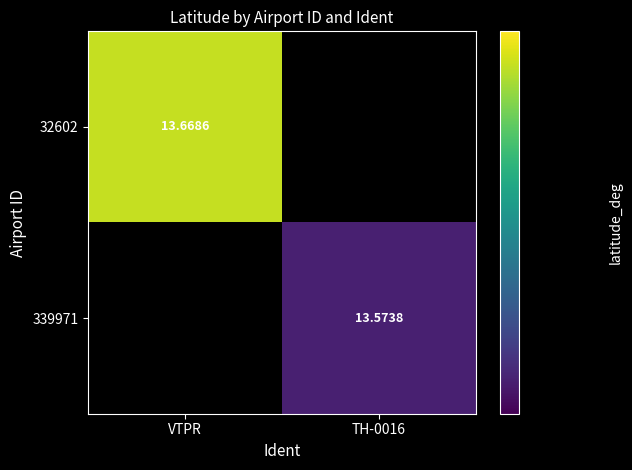

Is the value of 339971 at TH-0016 greater than the value of 32602 at VTPR?

No